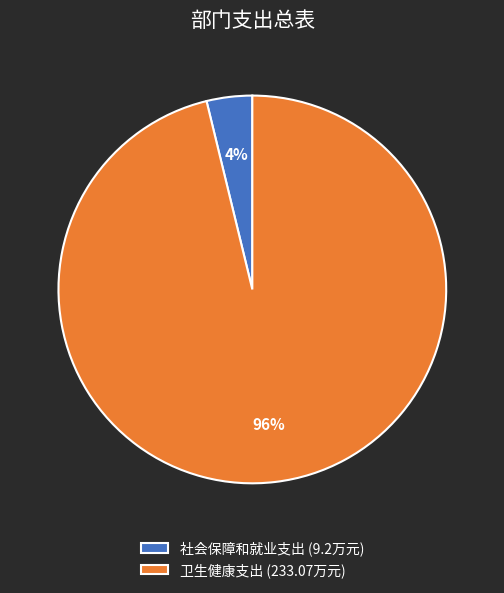

Rank the categories by value from highest to lowest.

卫生健康支出, 社会保障和就业支出